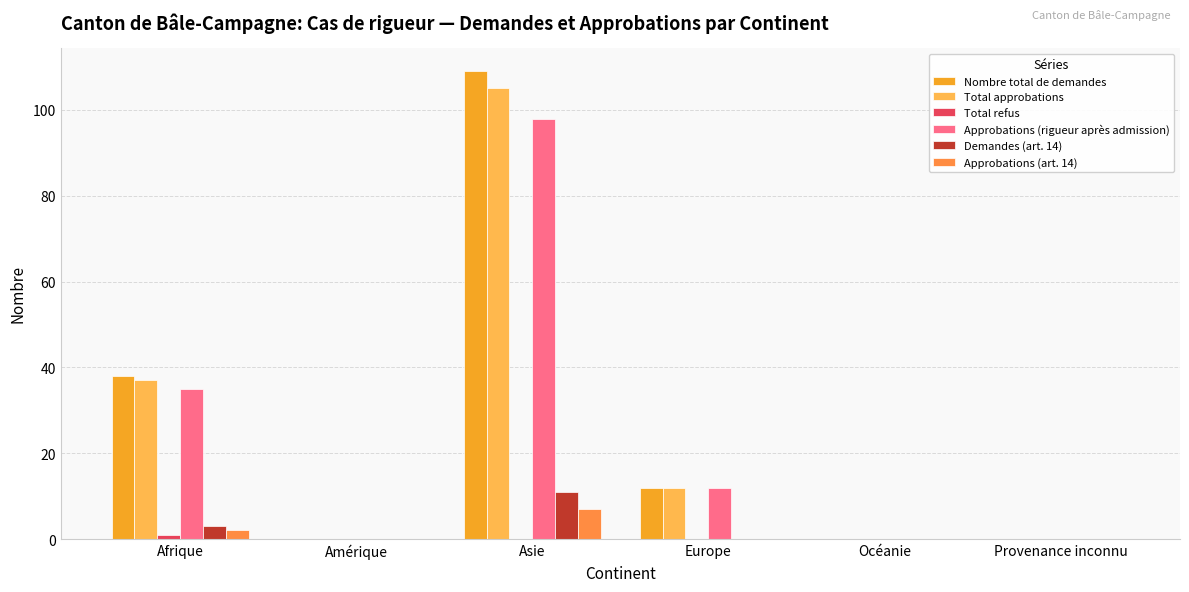

The value of Approbations (art. 14) at Océanie is 0. True or false?

True